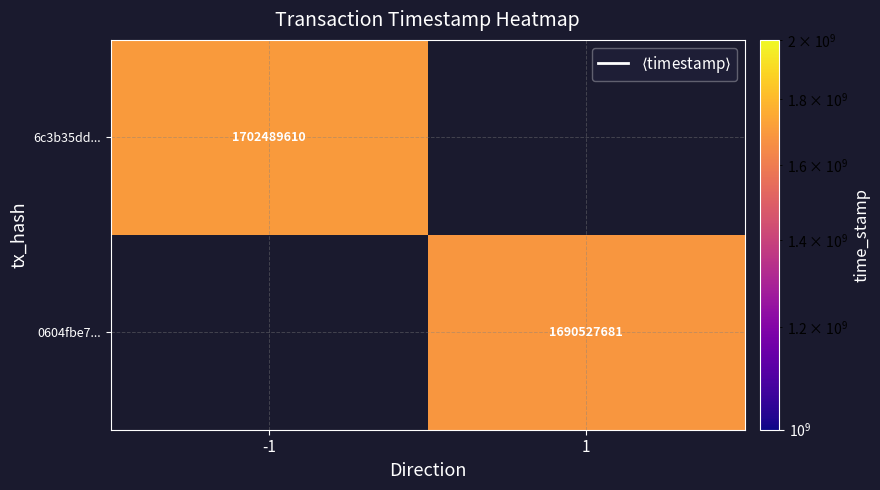

Is it true that 0604fbe7... equals 800439074 at 1?

False